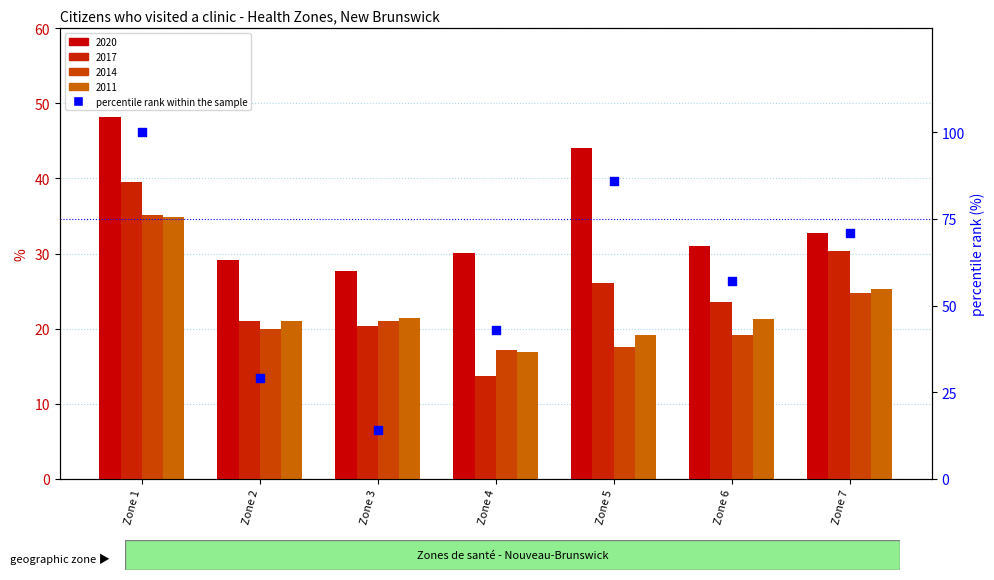

Between Zone 4 and Zone 3, which is larger?

Zone 4